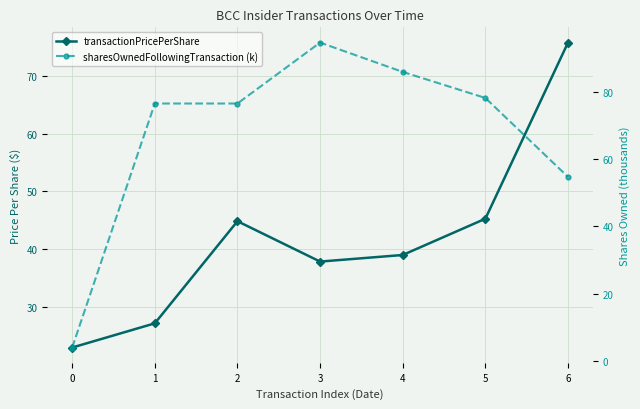

List the labels in order of sharesOwnedFollowingTransaction (k) value, smallest first.

0, 6, 1, 2, 5, 4, 3